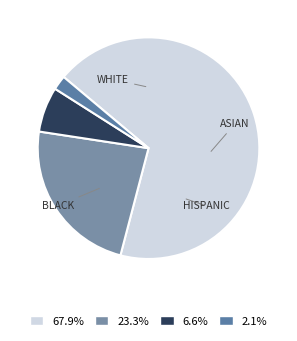

Count the number of slices in the pie.

4